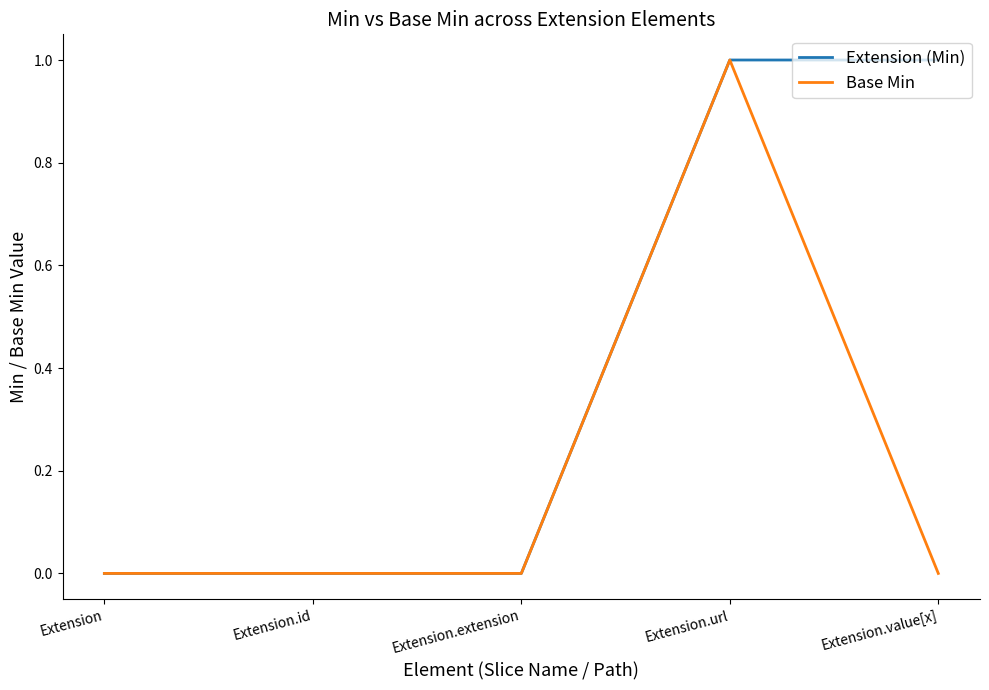

What are all the series names shown in the legend?

Extension (Min), Base Min